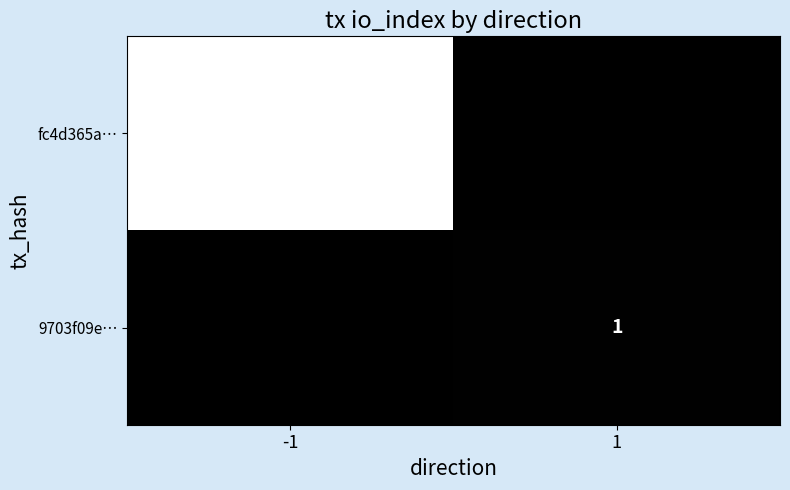

True or false: fc4d365a… has a value of 207 at -1.

False